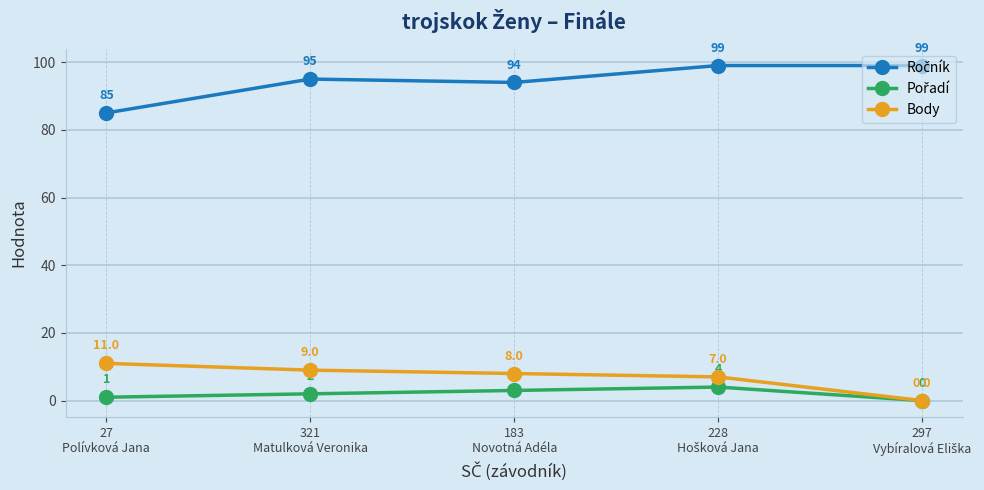

What is the greatest value displayed?

99